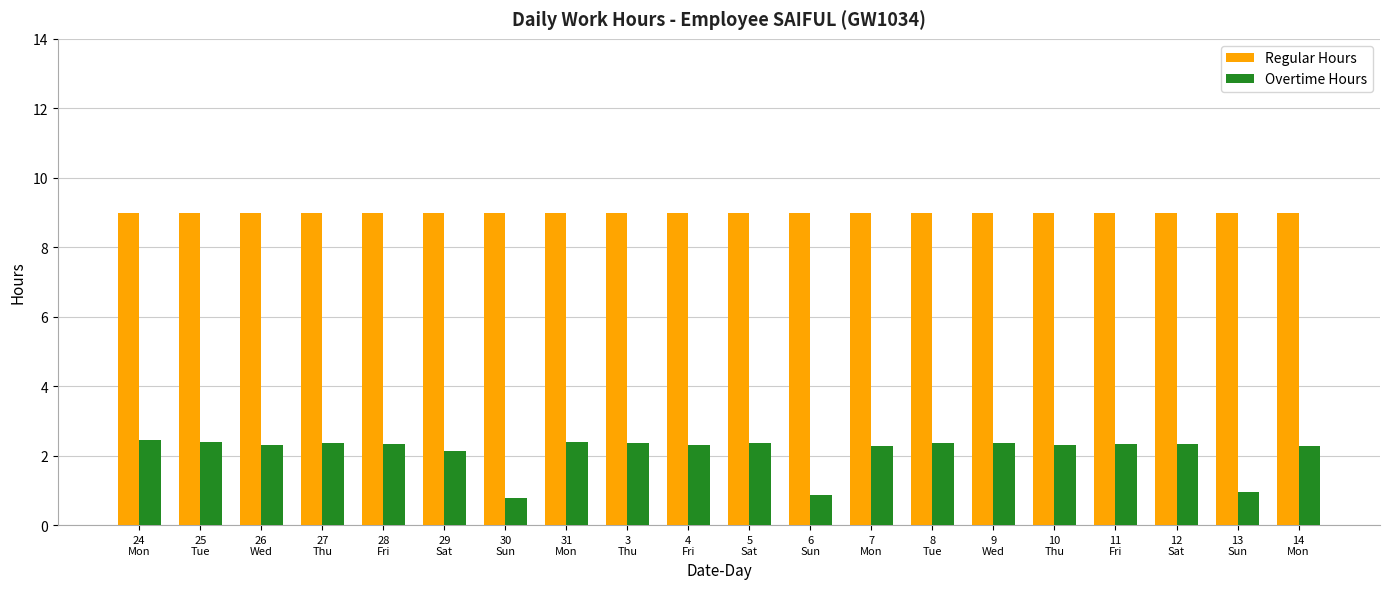

Count the number of categories in the chart.

20